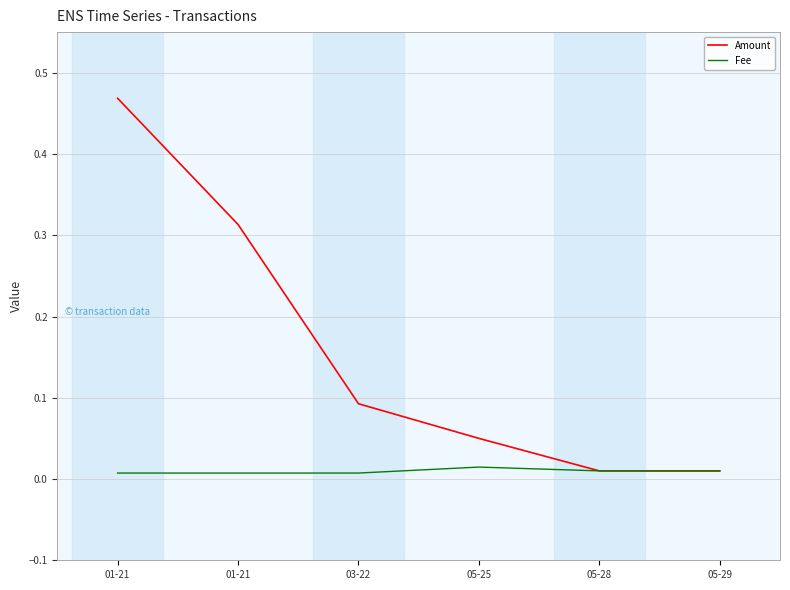

How many lines are shown in the chart?

2